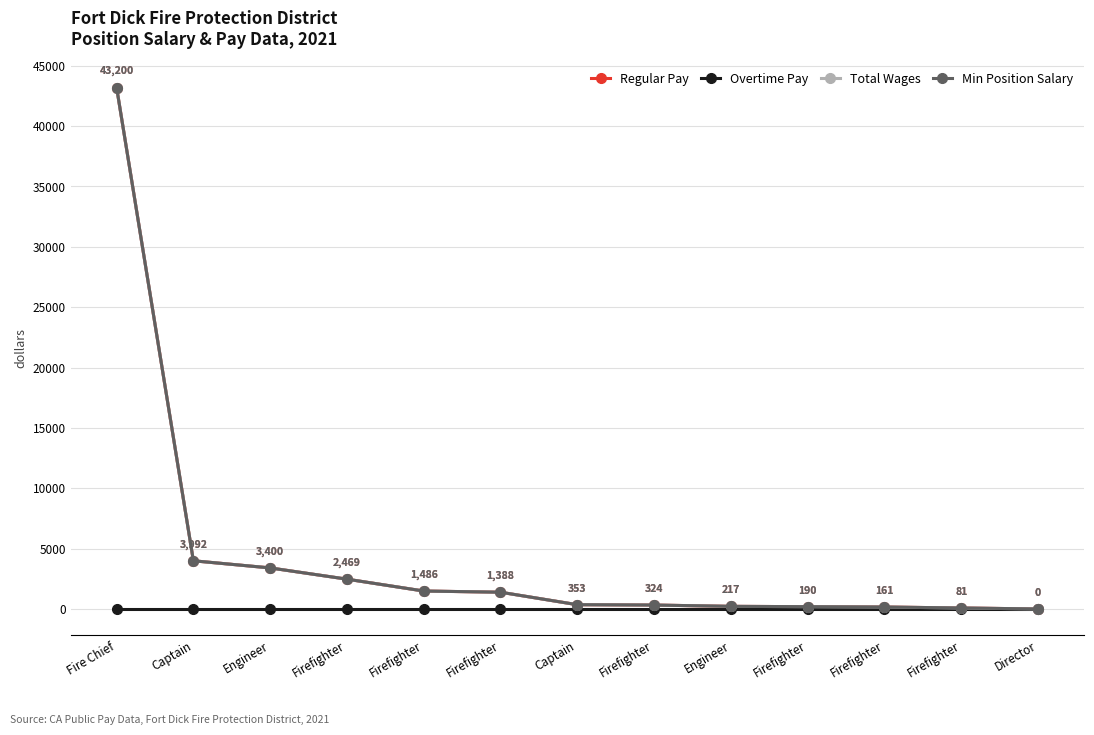

Does the chart have visible grid lines?

Yes